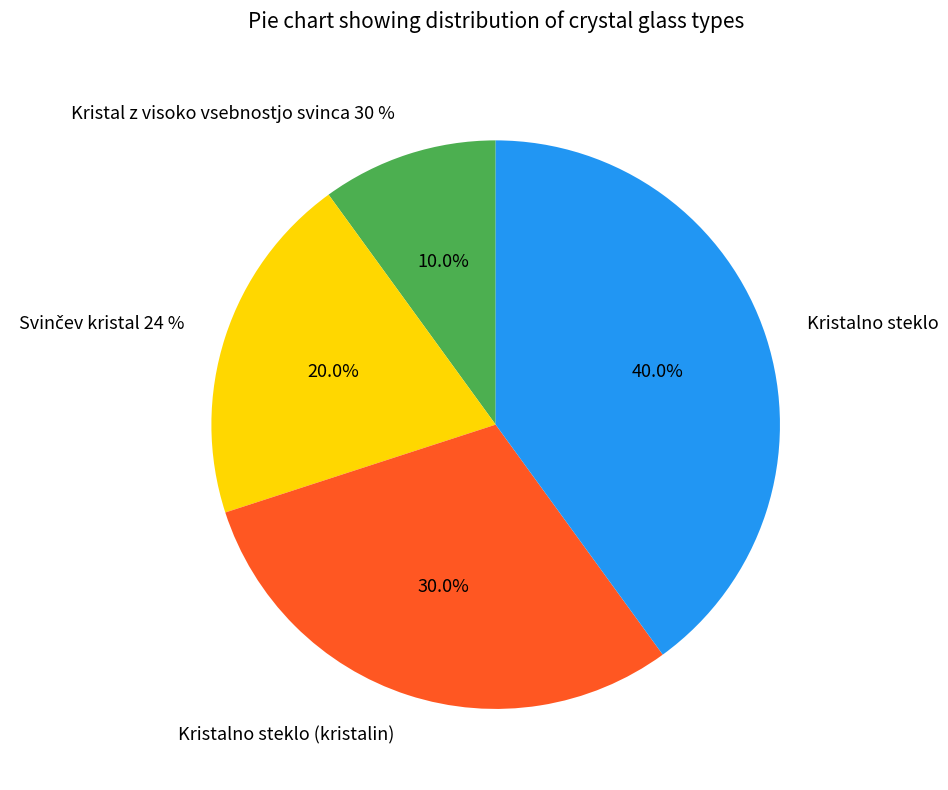

What is the ratio of the value at Kristalno steklo to the value at Svinčev kristal 24 %?

2.0